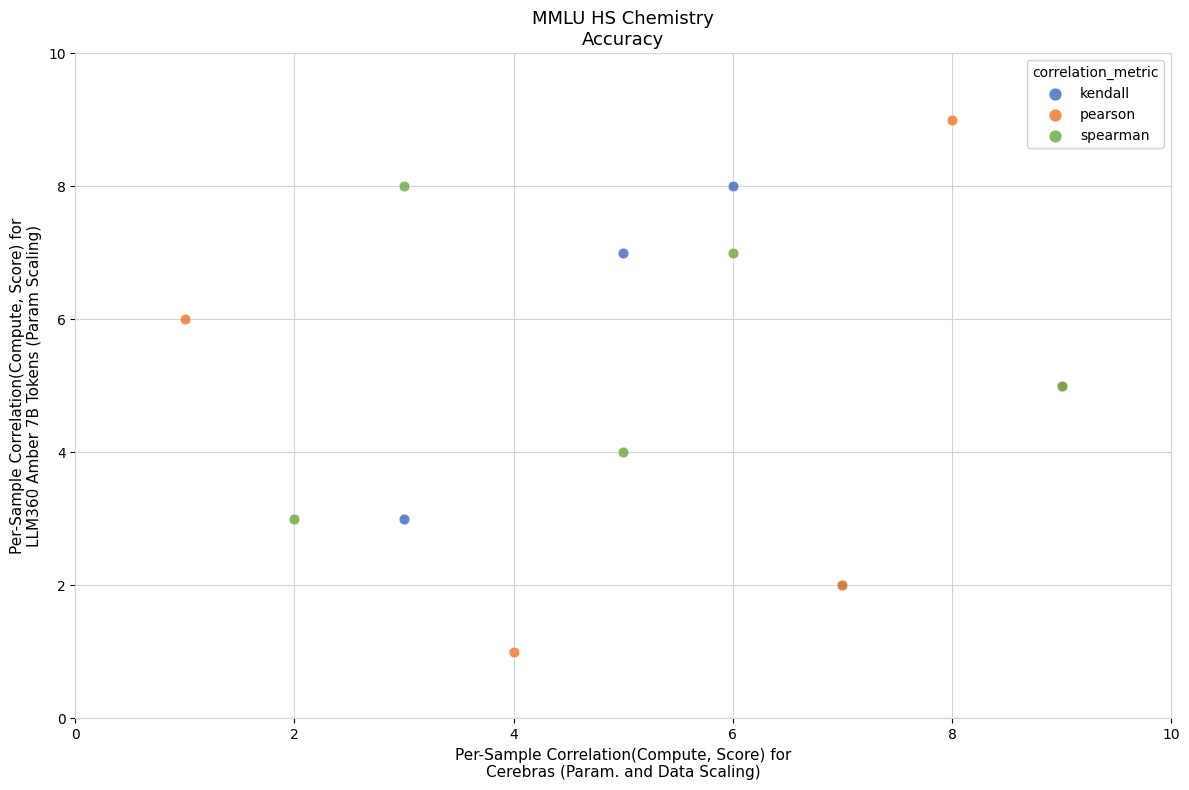

Which series contains the lowest Y value?

pearson